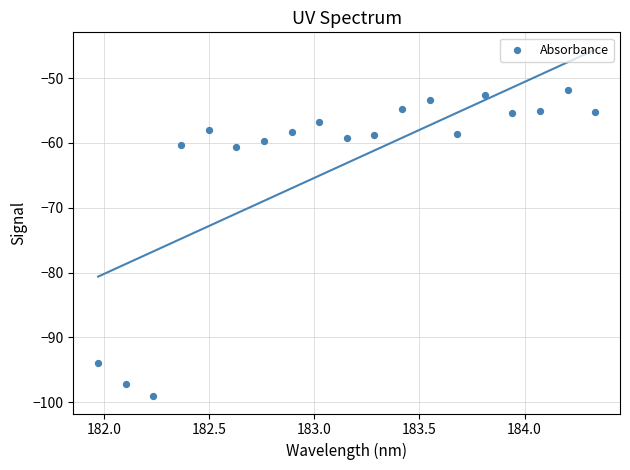

What is the range of Y values (max minus min)?

47.1